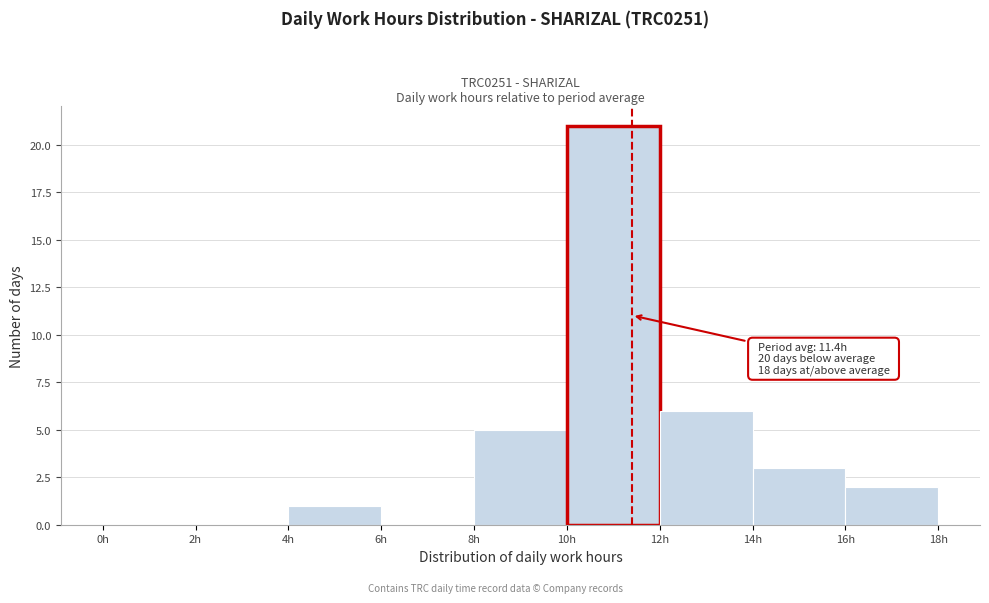

Which range on the x-axis has the tallest bar?

10 to 12